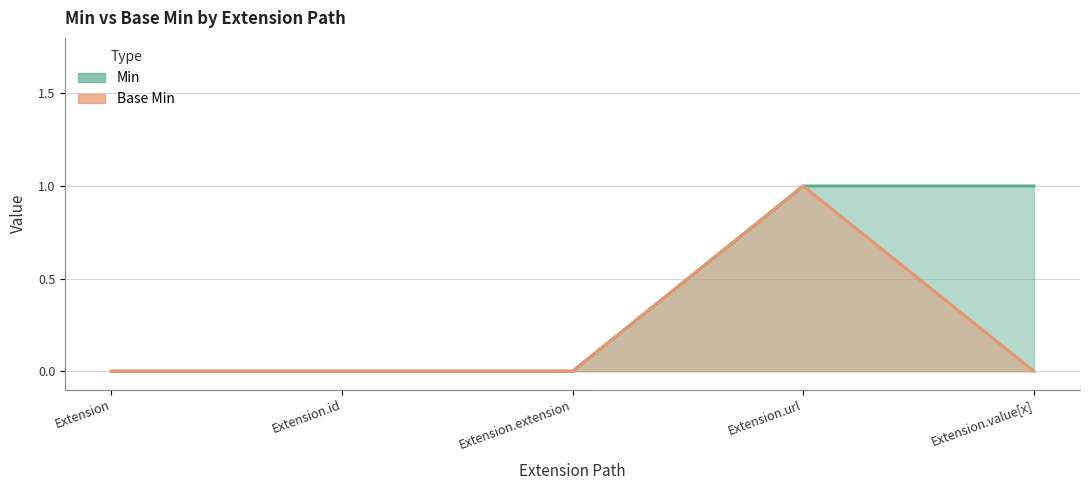

What is the highest value of the Min series?

1